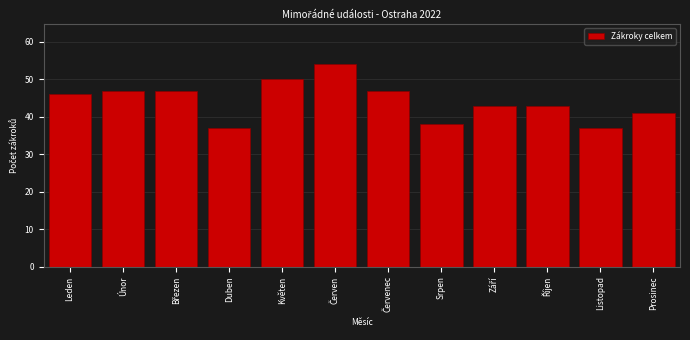

Reading left to right, extract all data points from this chart.

46	47	47	37	50	54	47	38	43	43	37	41